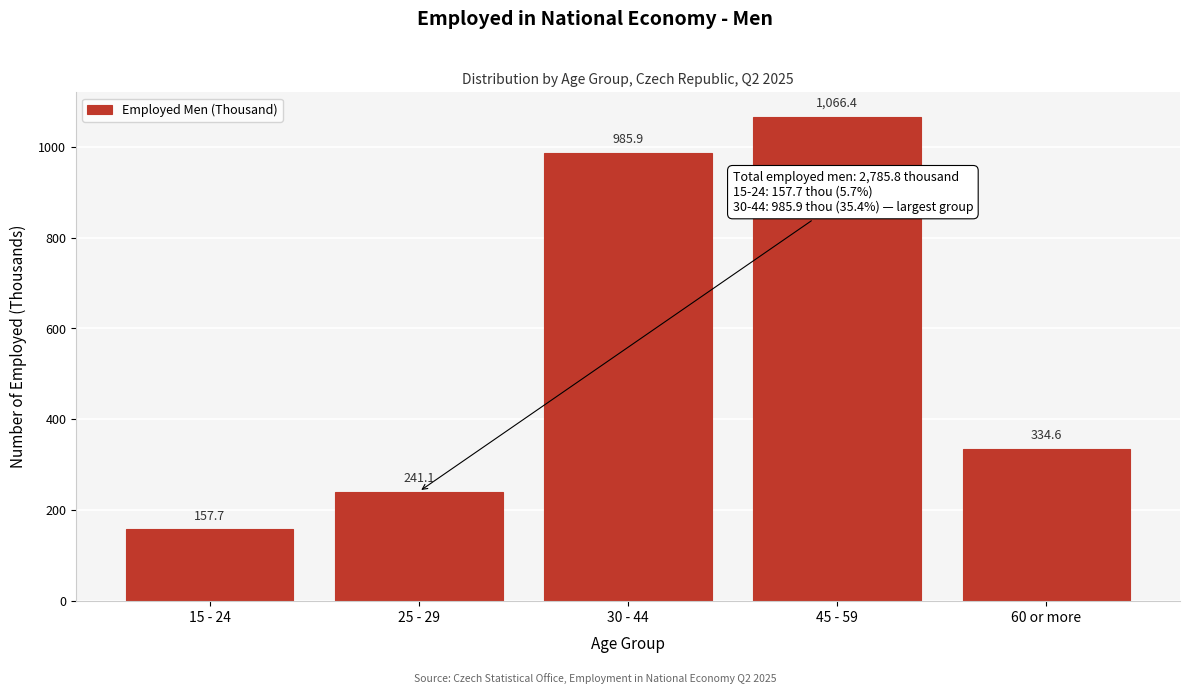

Reading left to right, extract all data points from this chart.

157.7	241.1	985.9	1066.4	334.6